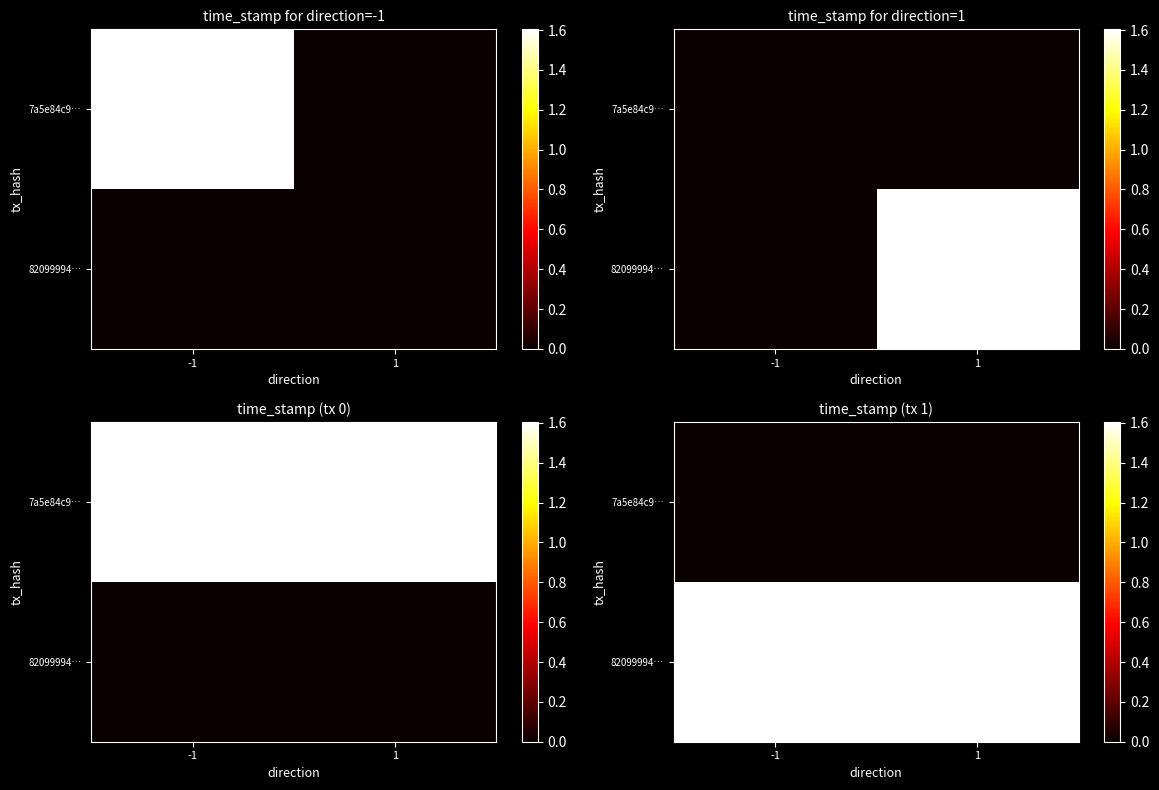

Rank the series by their maximum value, from lowest to highest.

7a5e84c9…, 82099994…